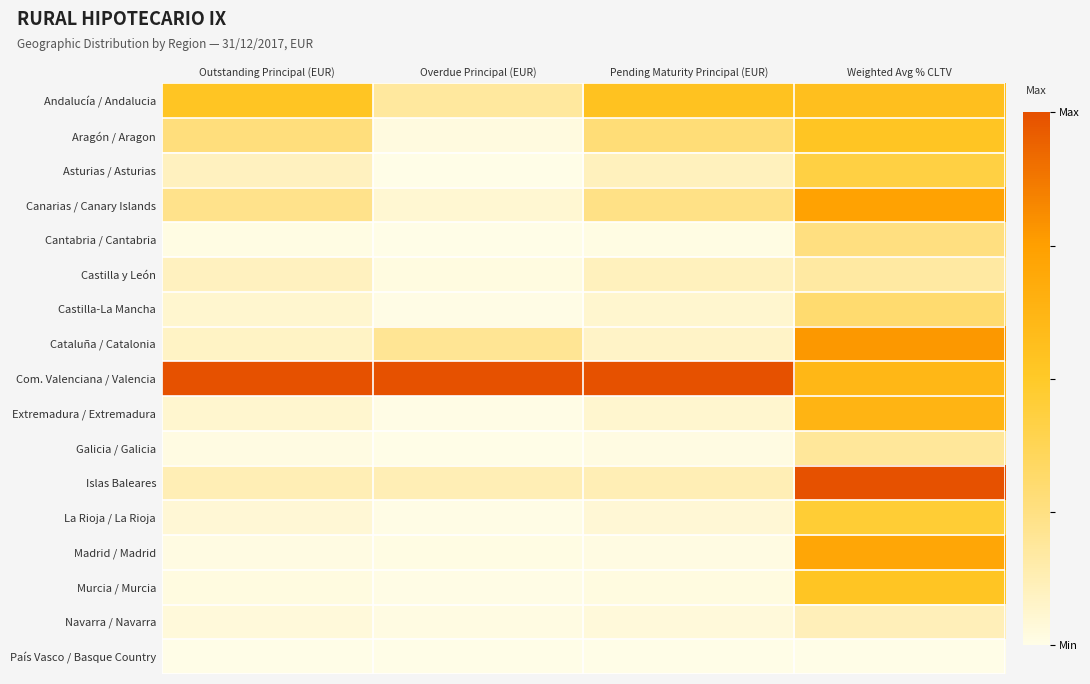

List the series in order of their peak value, highest first.

Com. Valenciana / Valencia, Islas Baleares, Cataluña / Catalonia, Canarias / Canary Islands, Madrid / Madrid, Extremadura / Extremadura, Andalucía / Andalucia, Aragón / Aragon, Murcia / Murcia, La Rioja / La Rioja, Asturias / Asturias, Castilla-La Mancha, Cantabria / Cantabria, Galicia / Galicia, Castilla y León, Navarra / Navarra, País Vasco / Basque Country